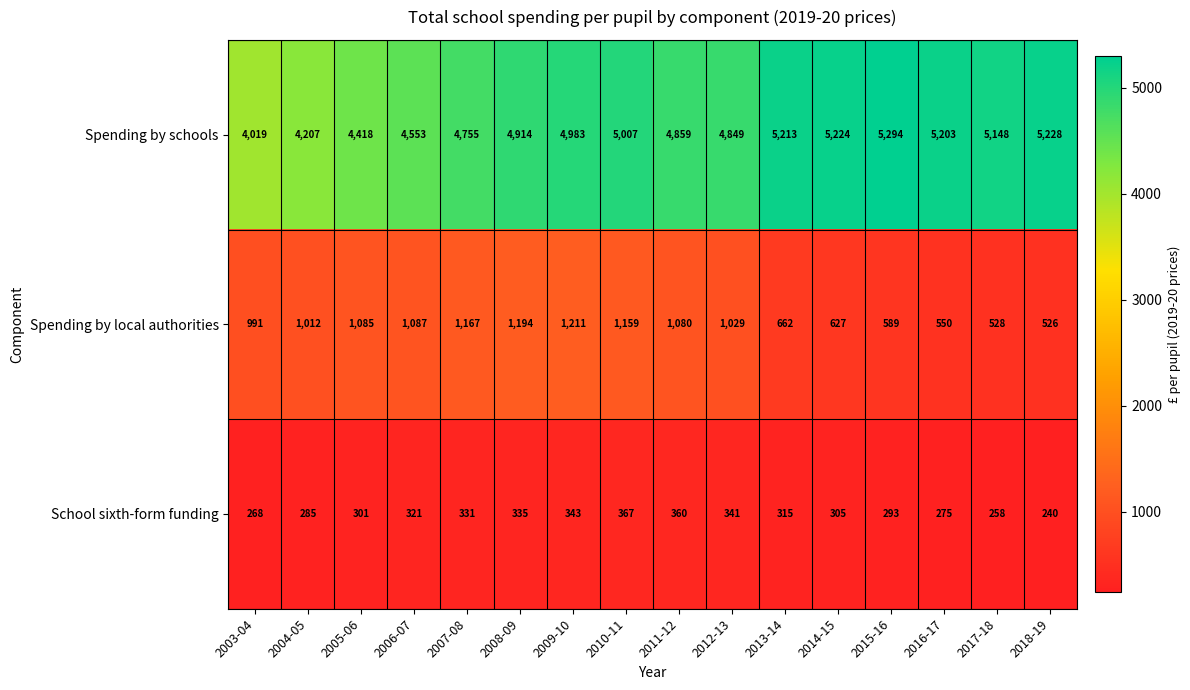

Which series has the largest range (max minus min)?

Spending by schools